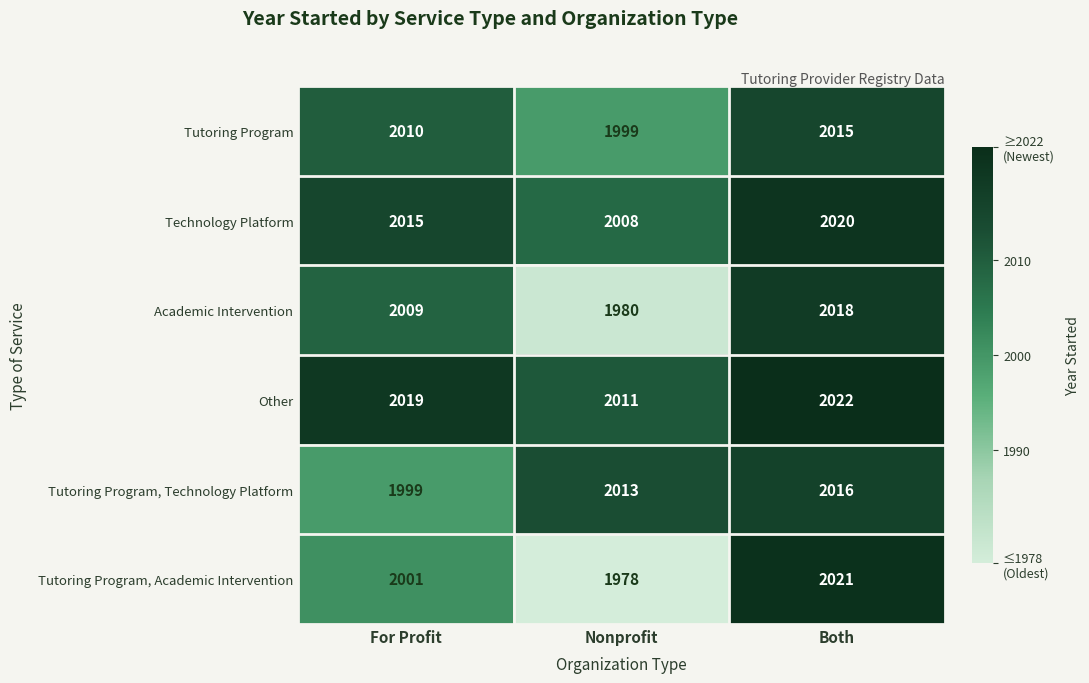

Reading left to right, list all the values displayed in this chart.

Tutoring Program: For Profit=2010	Nonprofit=1999	Both=2015
Technology Platform: For Profit=2015	Nonprofit=2008	Both=2020
Academic Intervention: For Profit=2009	Nonprofit=1980	Both=2018
Other: For Profit=2019	Nonprofit=2011	Both=2022
Tutoring Program, Technology Platform: For Profit=1999	Nonprofit=2013	Both=2016
Tutoring Program, Academic Intervention: For Profit=2001	Nonprofit=1978	Both=2021